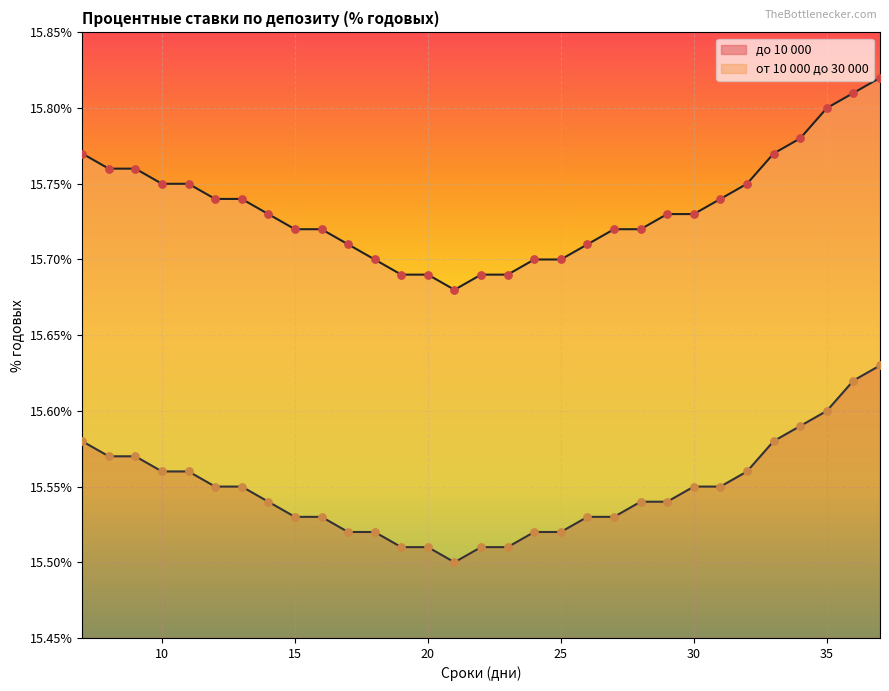

What is the total value across all series at 34?

31.4